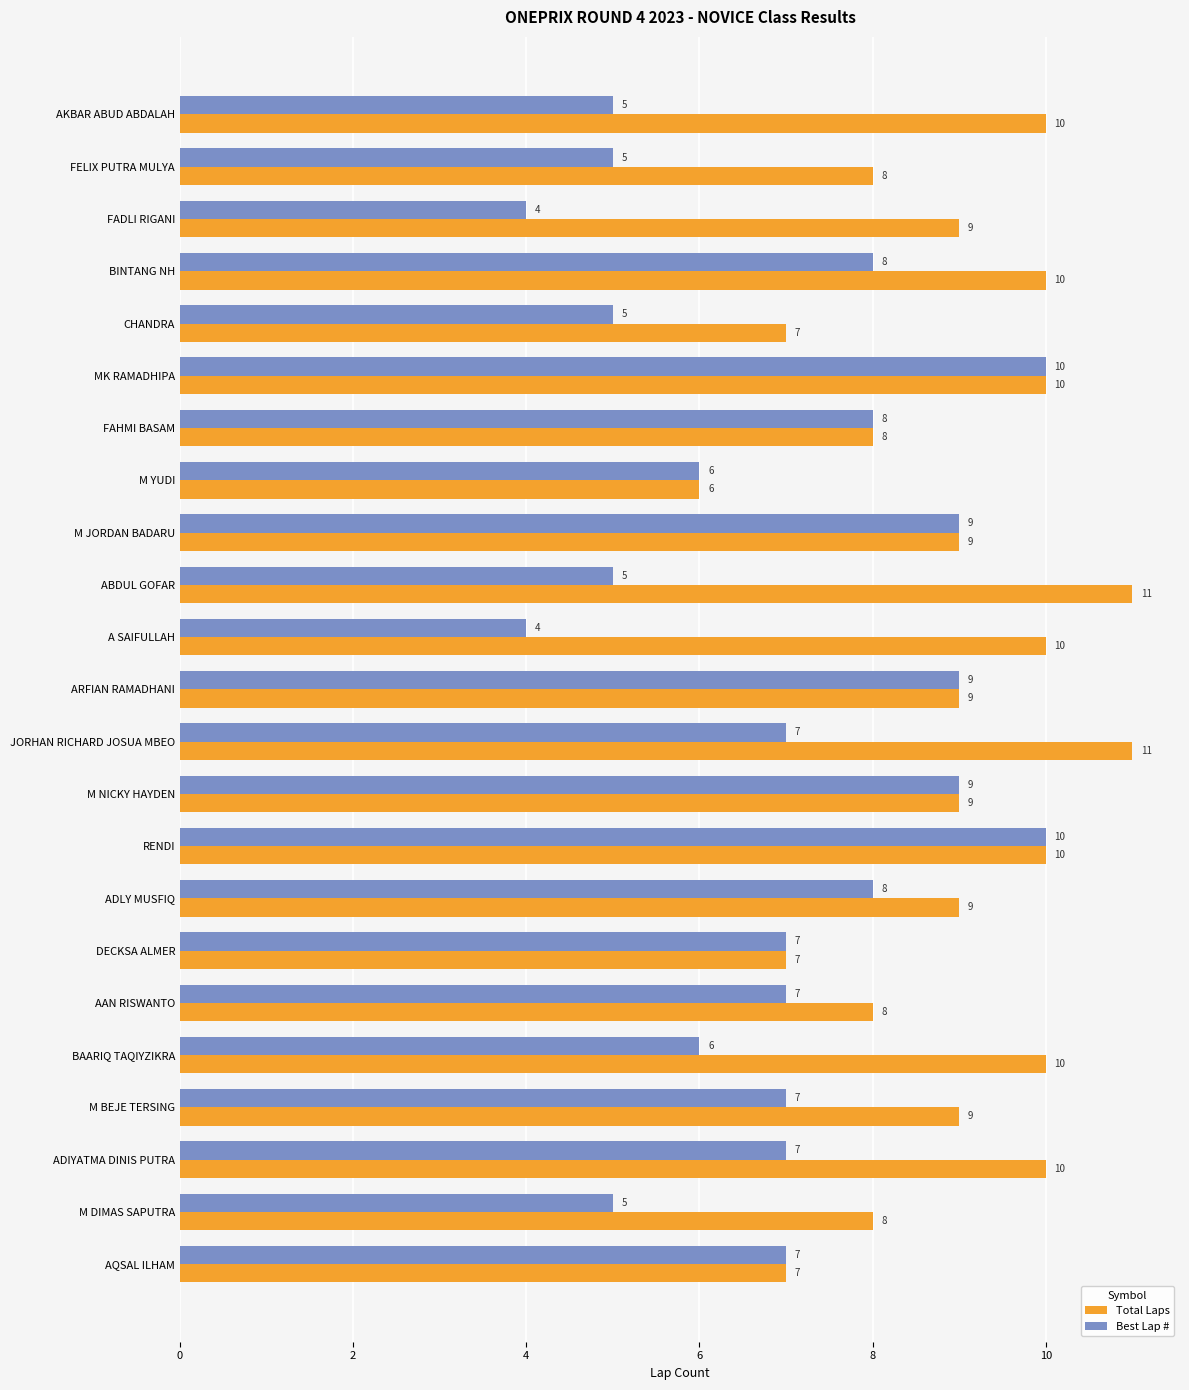

Rank the series by their average value, from lowest to highest.

Best Lap #, Total Laps